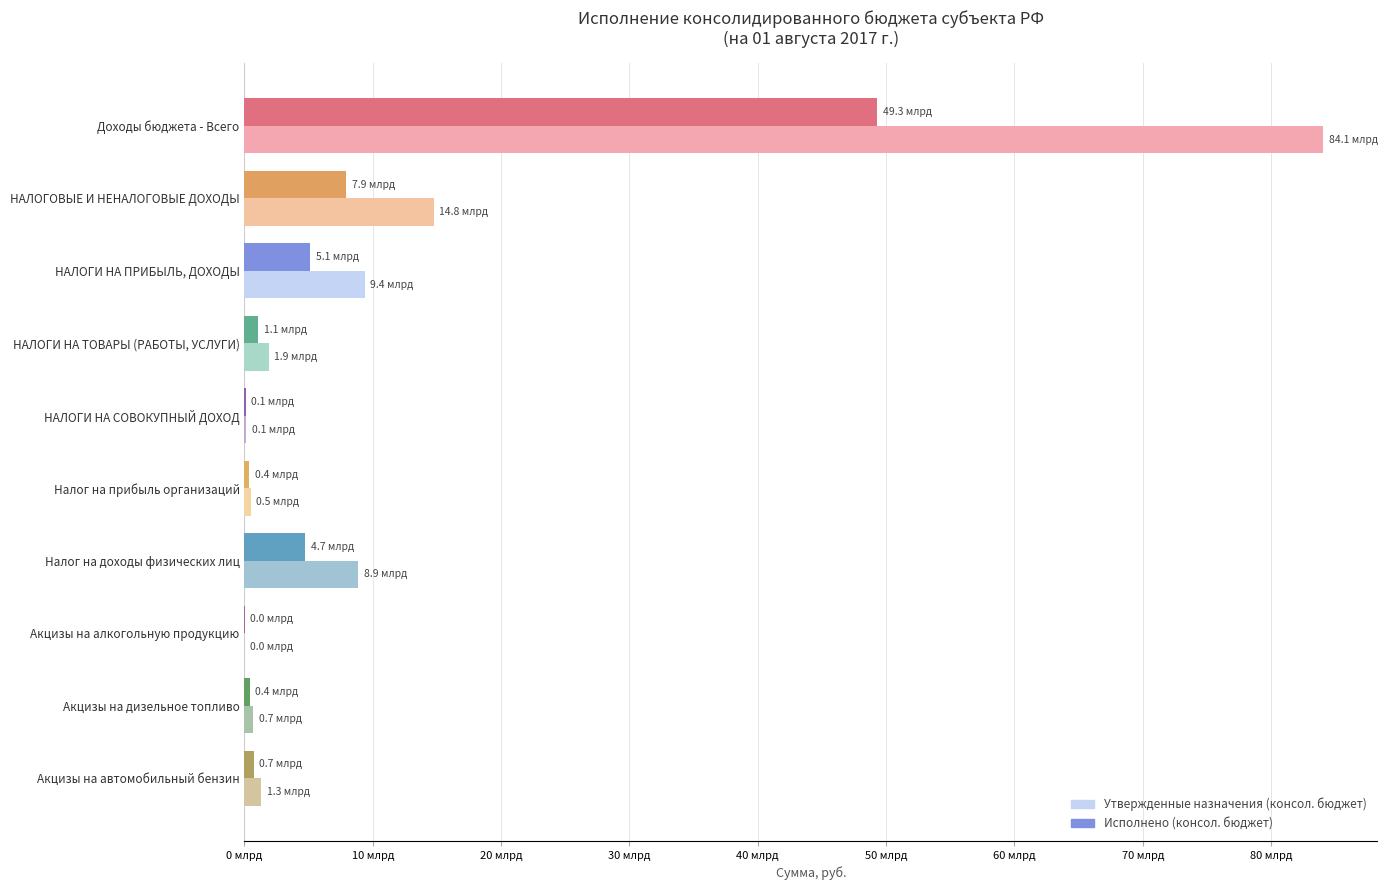

What is the difference between the maximum and second lowest values in the Утвержденные назначения (консол. бюджет) series?

83935895855.8